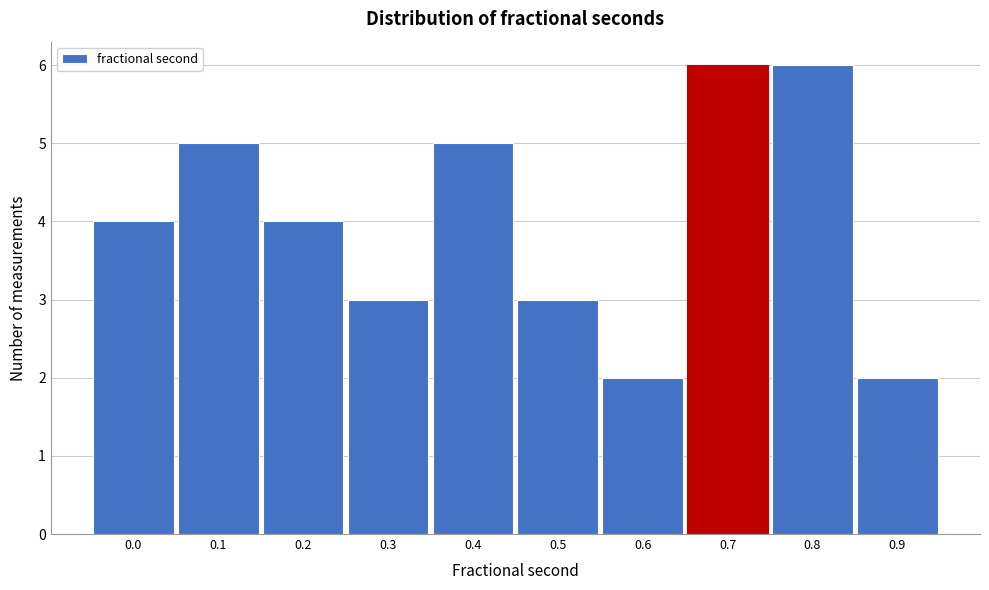

Reading left to right, what are all the values shown in this chart?

4	5	4	3	5	3	2	6	6	2